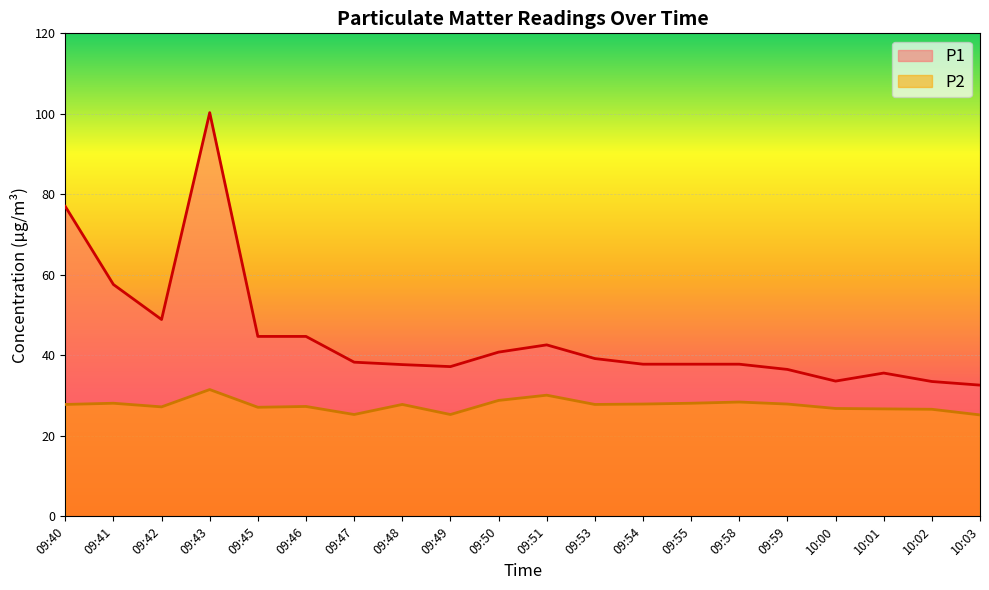

Reading left to right, transcribe all the data shown in this chart.

P1: 09:40=77.0	09:41=57.6	09:42=48.9	09:43=100.3	09:45=44.7	09:46=44.7	09:47=38.3	09:48=37.7	09:49=37.2	09:50=40.8	09:51=42.6	09:53=39.2	09:54=37.8	09:55=37.8	09:58=37.8	09:59=36.5	10:00=33.6	10:01=35.6	10:02=33.5	10:03=32.6
P2: 09:40=27.8	09:41=28.1	09:42=27.2	09:43=31.5	09:45=27.1	09:46=27.3	09:47=25.3	09:48=27.8	09:49=25.3	09:50=28.8	09:51=30.1	09:53=27.8	09:54=27.9	09:55=28.1	09:58=28.4	09:59=27.9	10:00=26.8	10:01=26.7	10:02=26.6	10:03=25.2